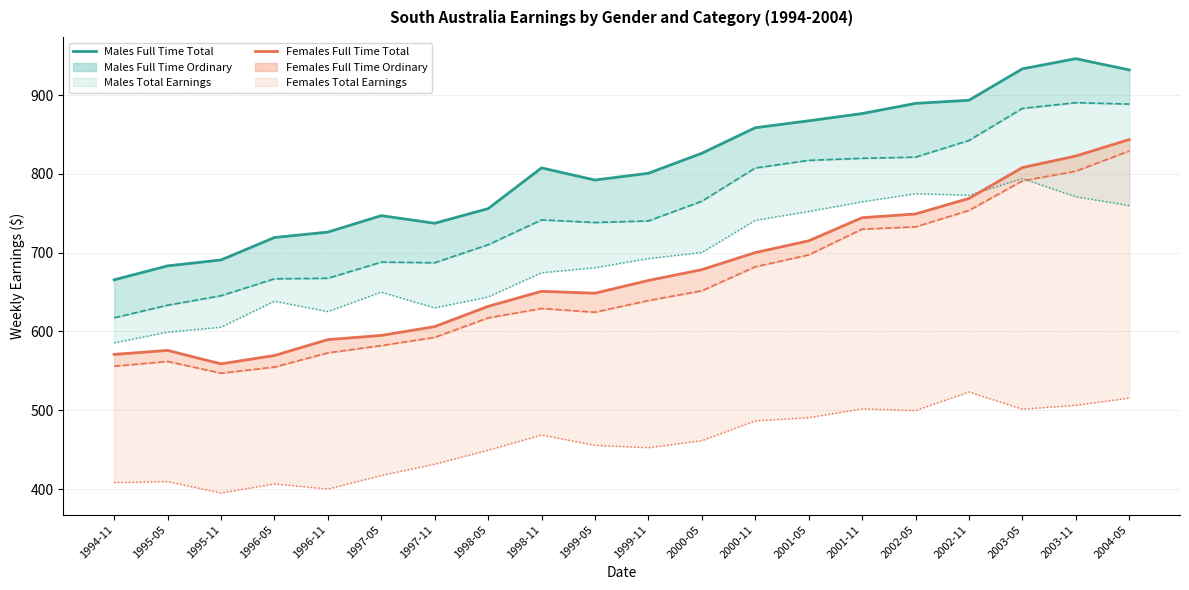

How many lines are shown in the chart?

2